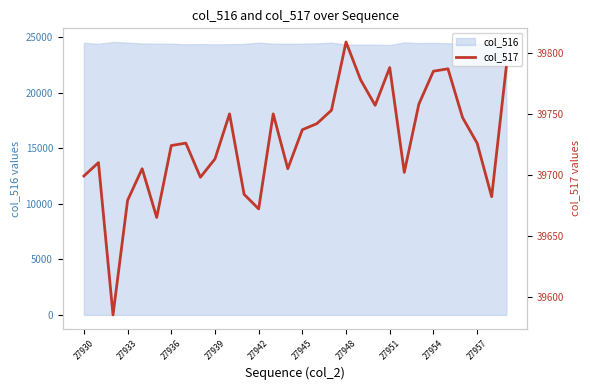

The value of col_516 at 27942 is 24502. True or false?

True